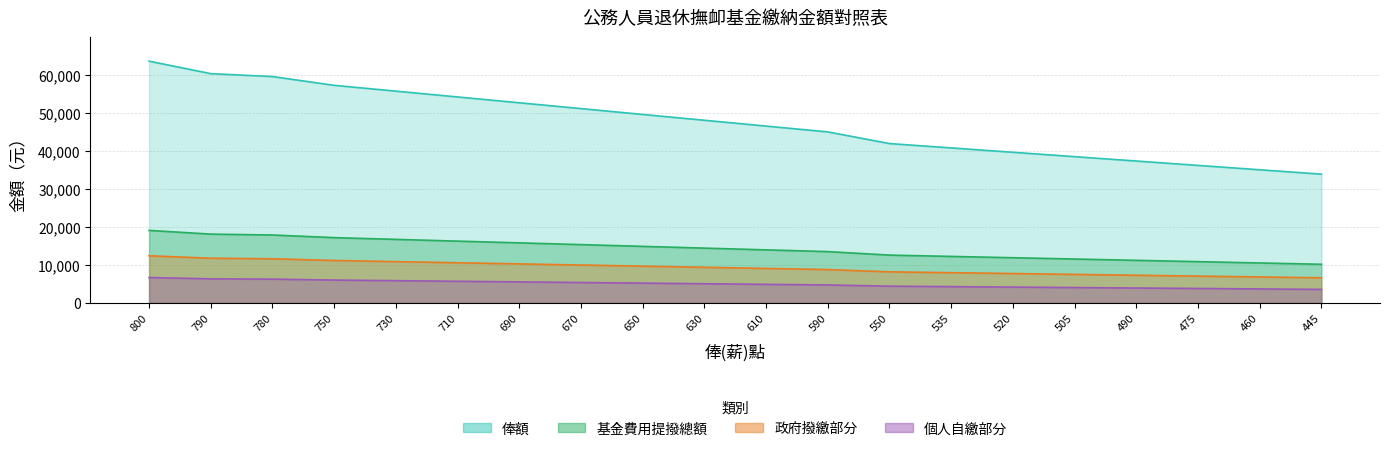

Is it true that 個人自繳部分 equals 1248 at 520?

False